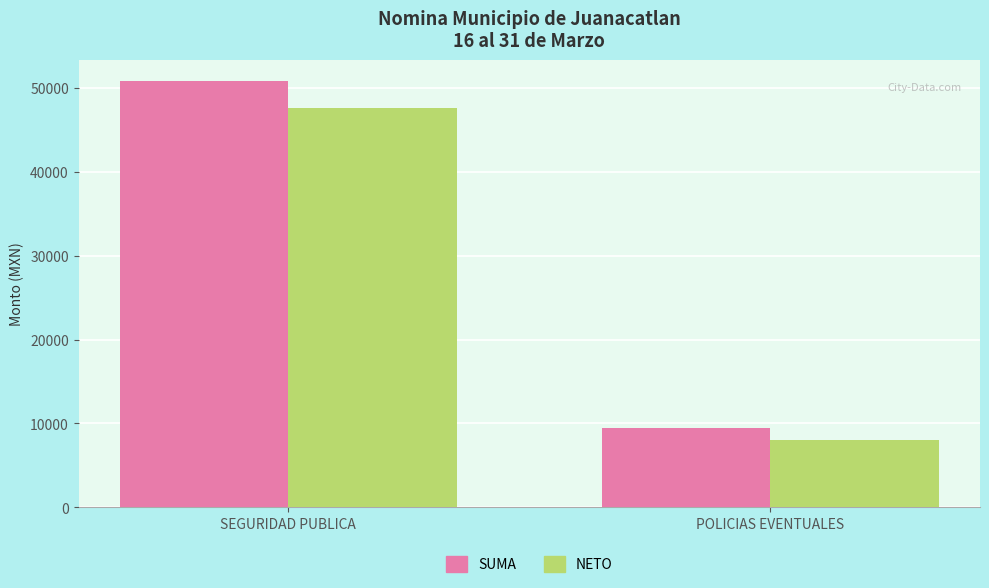

Is it true that NETO equals 63536.7 at SEGURIDAD PUBLICA?

False